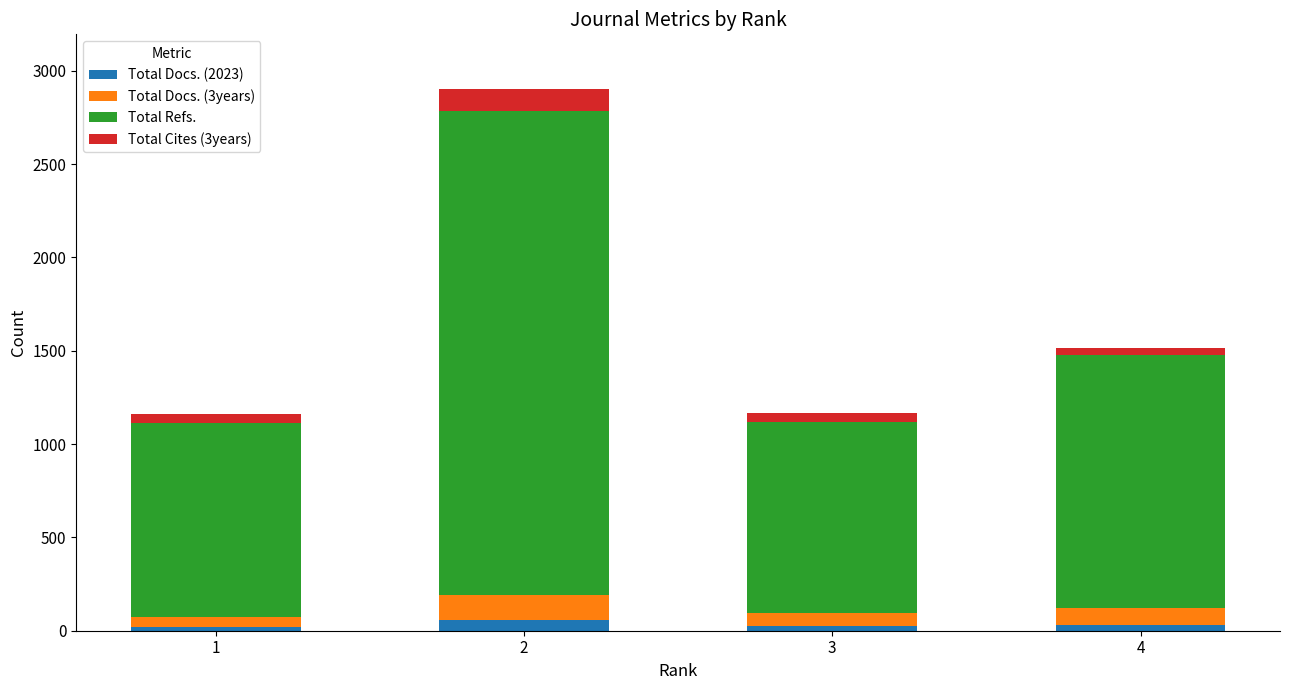

How many data points in Total Docs. (2023) are less than 33?

2